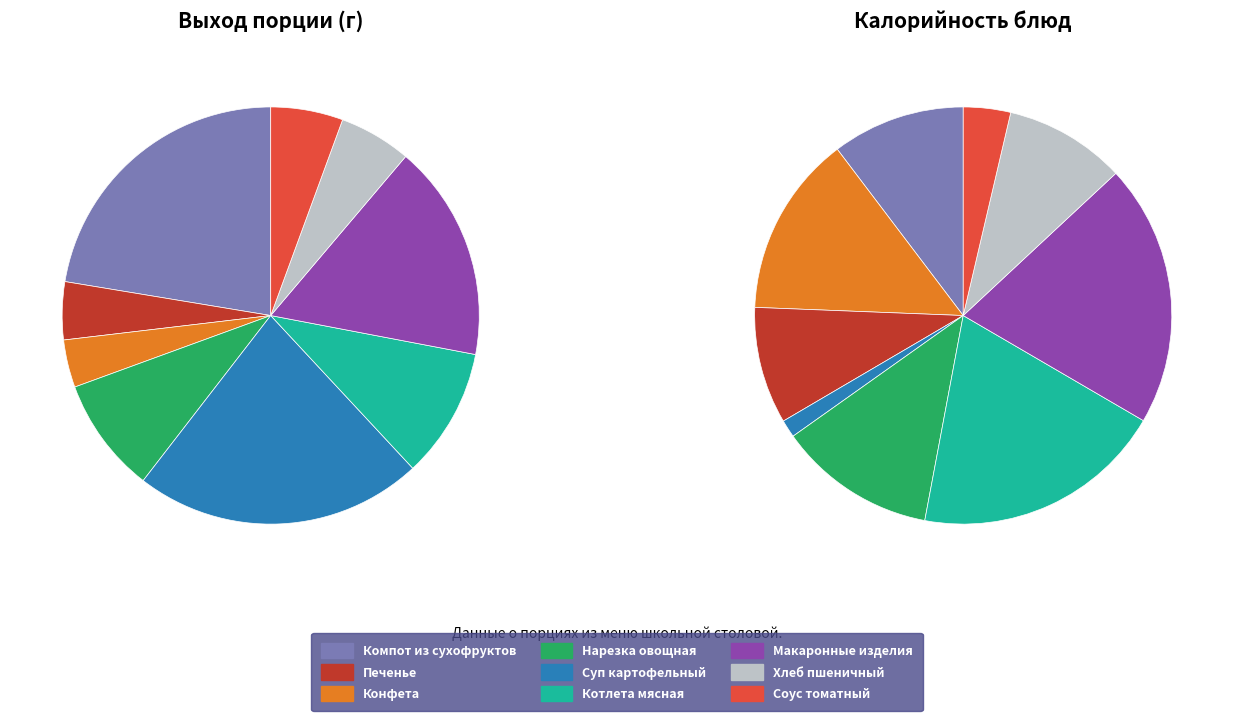

True or false: Нарезка овощная accounts for 9% of the total.

True